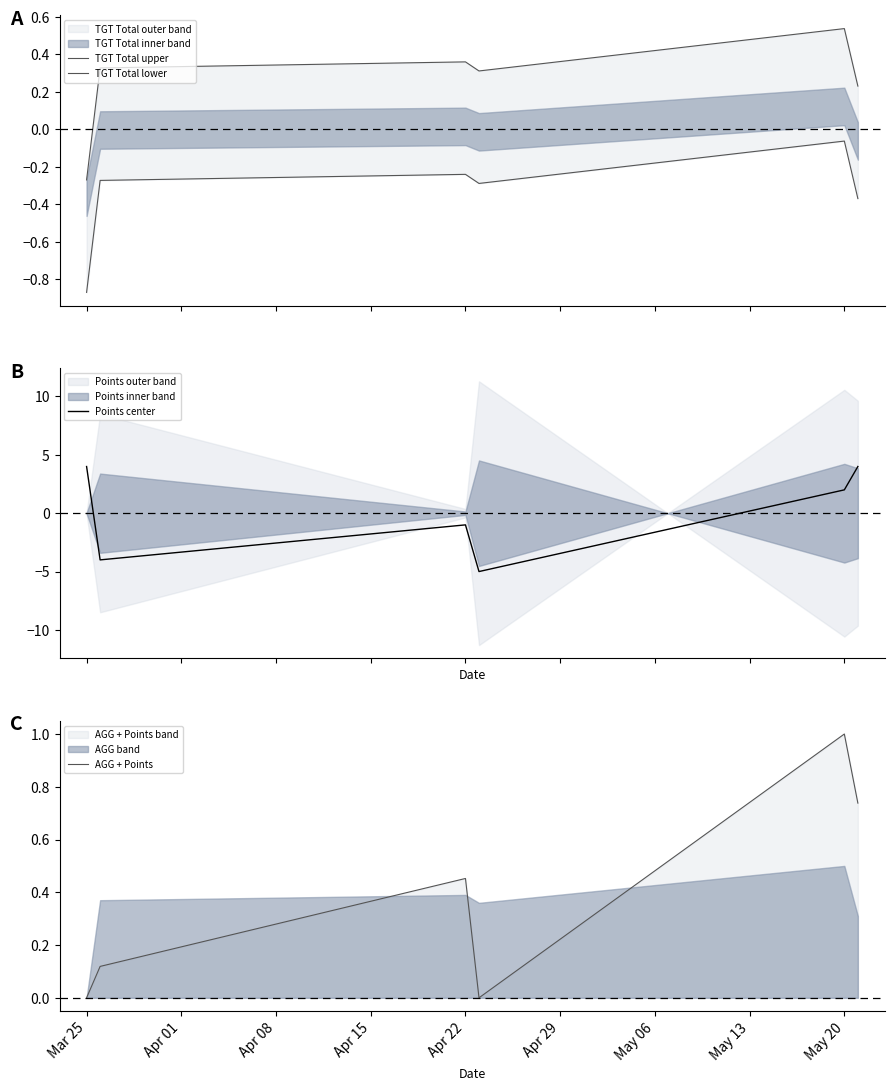

Which series has the largest range (max minus min)?

Points center